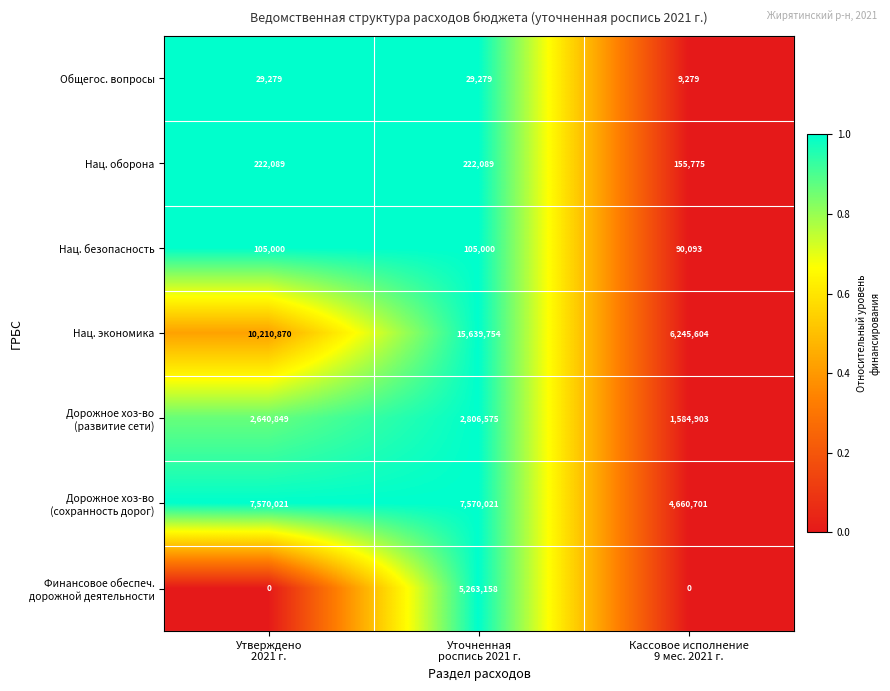

What is the highest value of the Нац. экономика series?

15639754